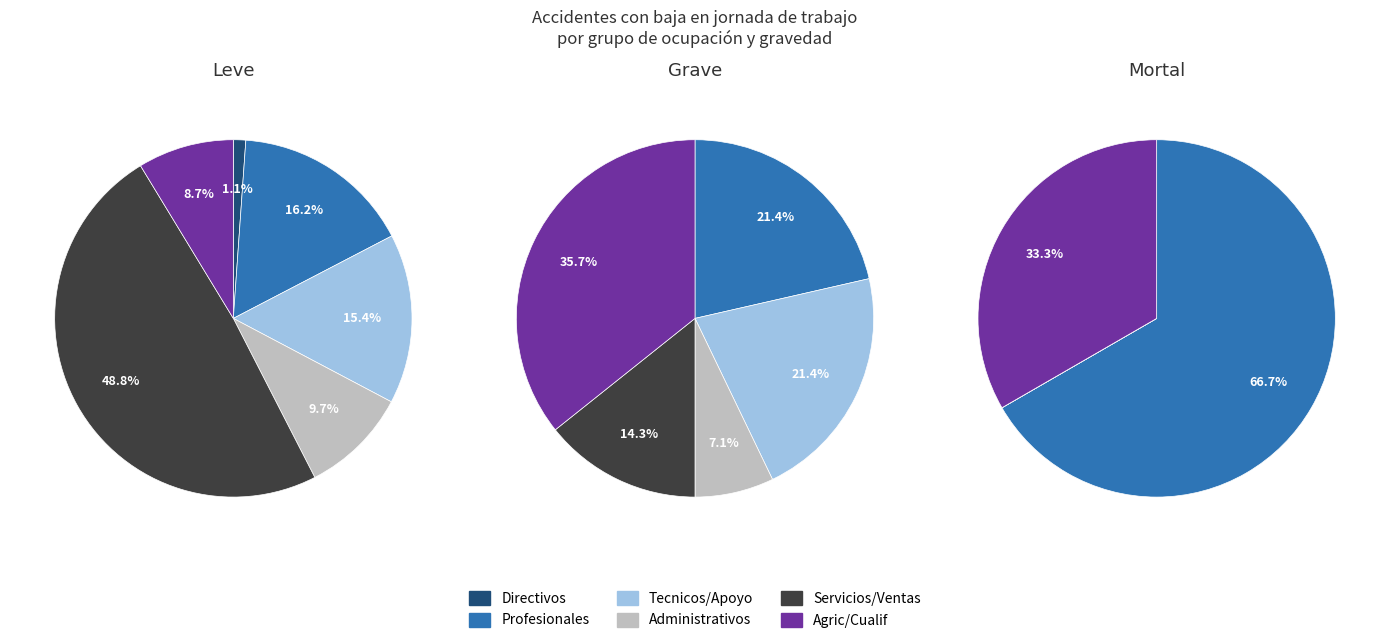

True or false: 17 accounts for 1% of the total.

False